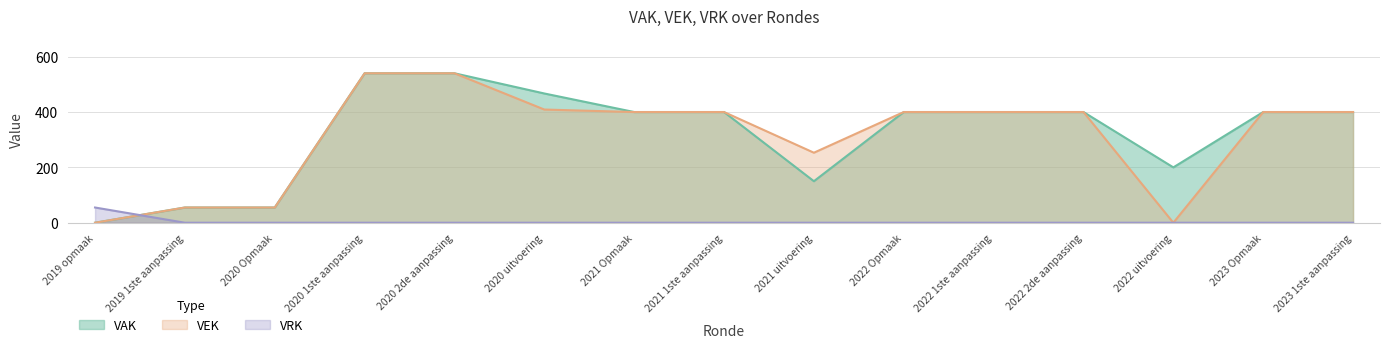

At which label does VRK reach its minimum?

2019 1ste aanpassing